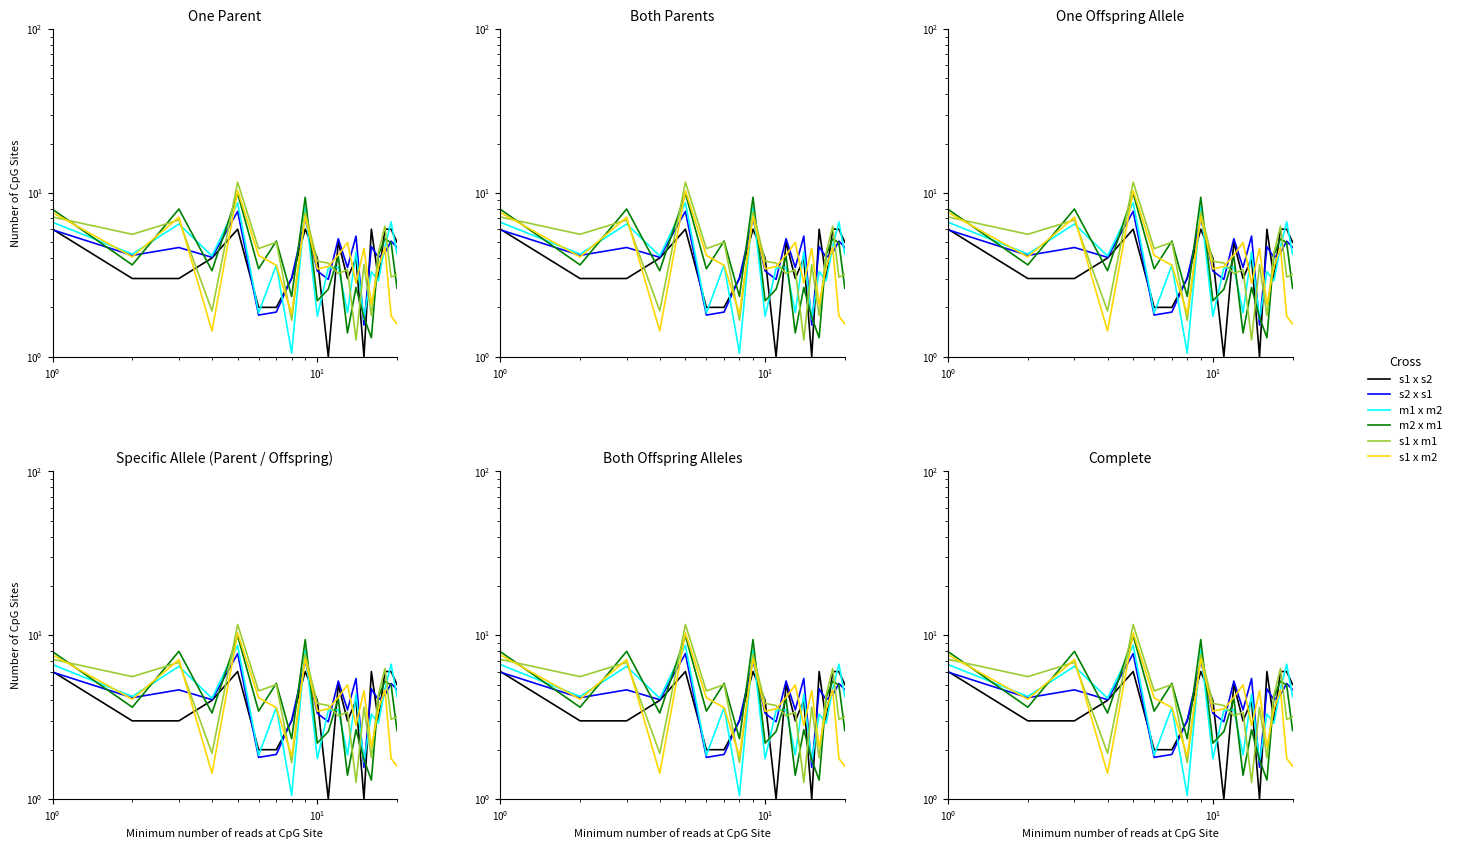

Reading left to right, what are all the values shown in this chart?

s1 x s2: 6.0	3.0	3.0	4.0	6.0	2.0	2.0	3.0	6.0	4.0	1.0	5.0	3.0	4.0	1.0	6.0	3.0	6.0	6.0	5.0
s2 x s1: 5.9	4.2	4.6	4.0	7.7	1.8	1.9	3.0	7.0	3.3	3.0	5.3	3.5	5.4	1.6	4.7	4.0	4.3	5.1	4.7
m1 x m2: 6.6	4.2	6.5	4.1	8.7	1.8	3.6	1.1	8.2	1.8	3.5	3.5	1.9	4.4	1.7	3.3	2.9	4.7	6.6	4.2
m2 x m1: 7.9	3.6	8.0	3.3	9.9	3.4	5.1	2.3	9.4	2.2	2.6	4.1	1.4	2.6	1.7	1.3	4.2	5.2	5.0	2.6
s1 x m1: 7.1	5.6	6.8	1.9	11.6	4.6	5.0	1.7	7.6	3.8	3.7	3.2	3.4	1.3	3.6	1.8	4.3	6.3	3.1	3.2
s1 x m2: 7.6	4.1	7.1	1.4	10.3	4.1	3.6	1.8	7.2	3.4	3.5	4.2	5.0	2.8	4.6	2.1	3.5	4.6	1.8	1.6